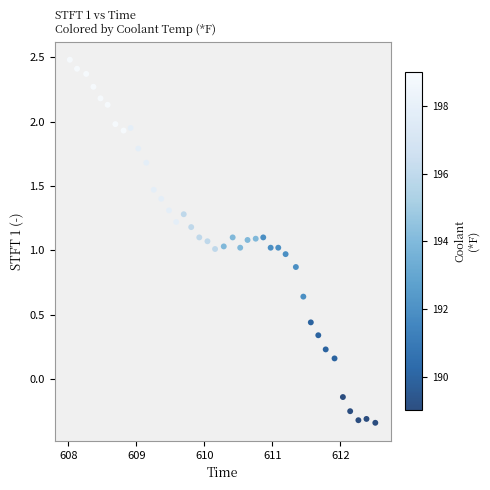

What is the range of X values (max minus min)?

4.5